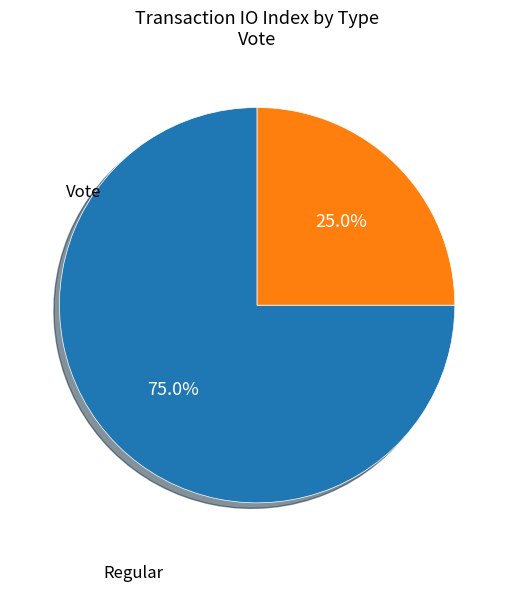

Which category accounts for the majority?

Regular